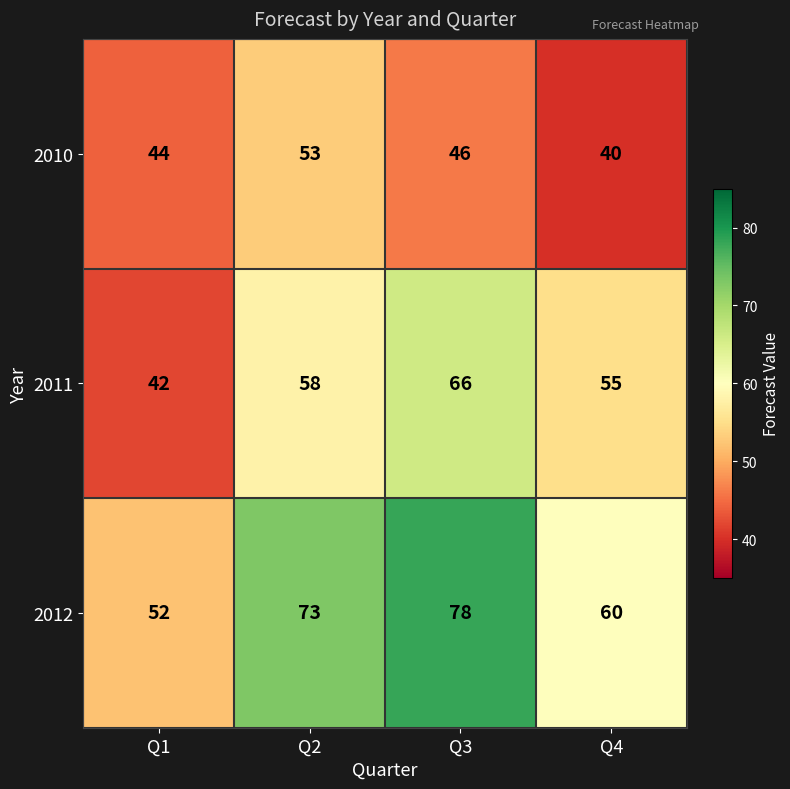

At Q3, list the series in order from smallest to largest.

2010, 2011, 2012